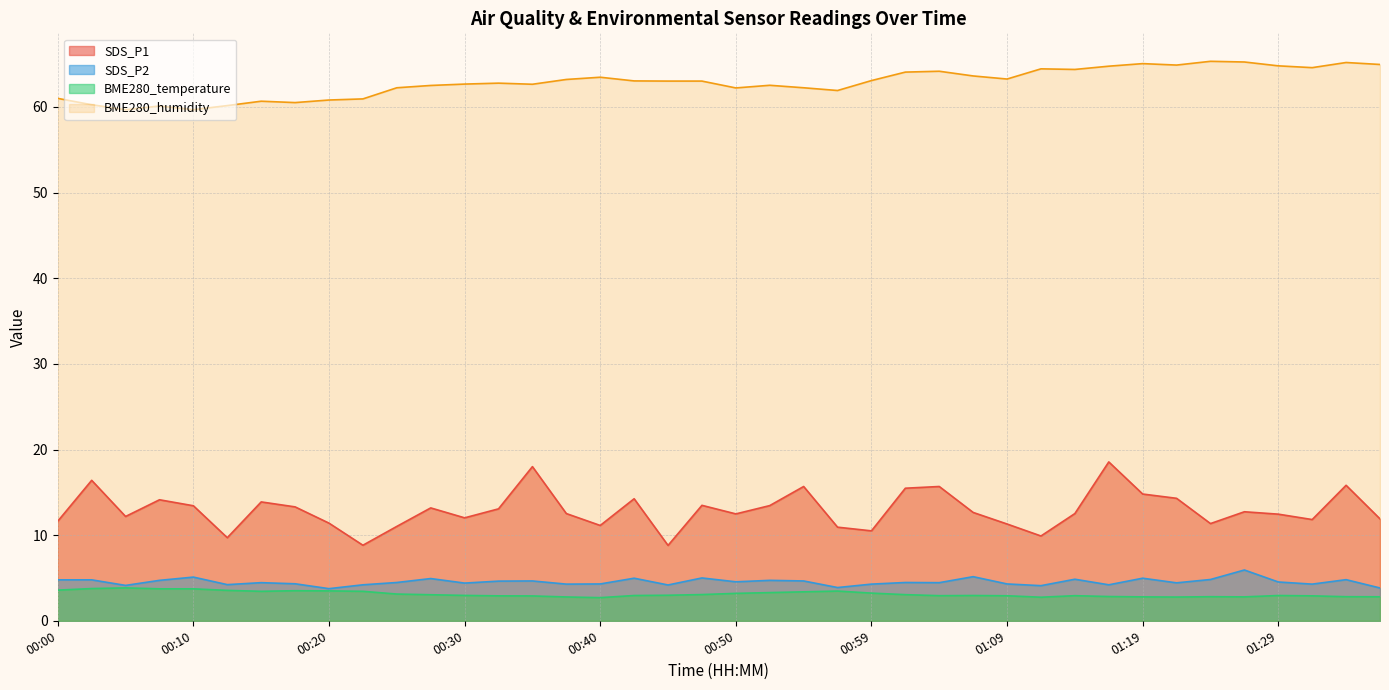

How many distinct data groups are displayed?

4